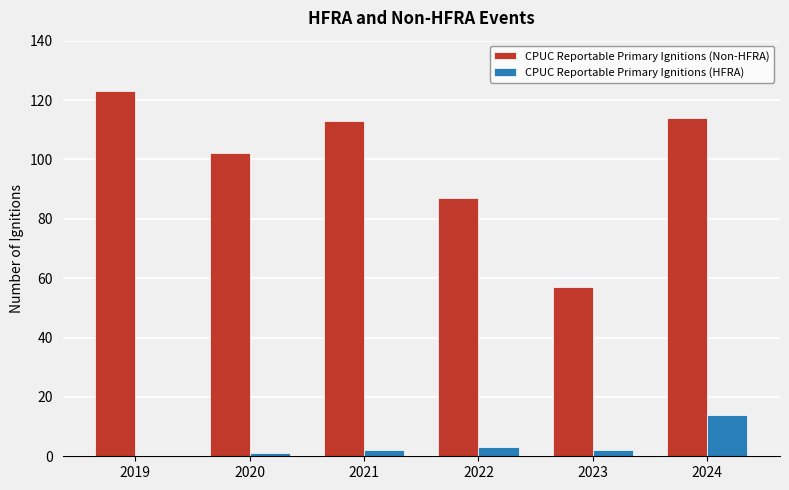

How many groups of bars are there?

6